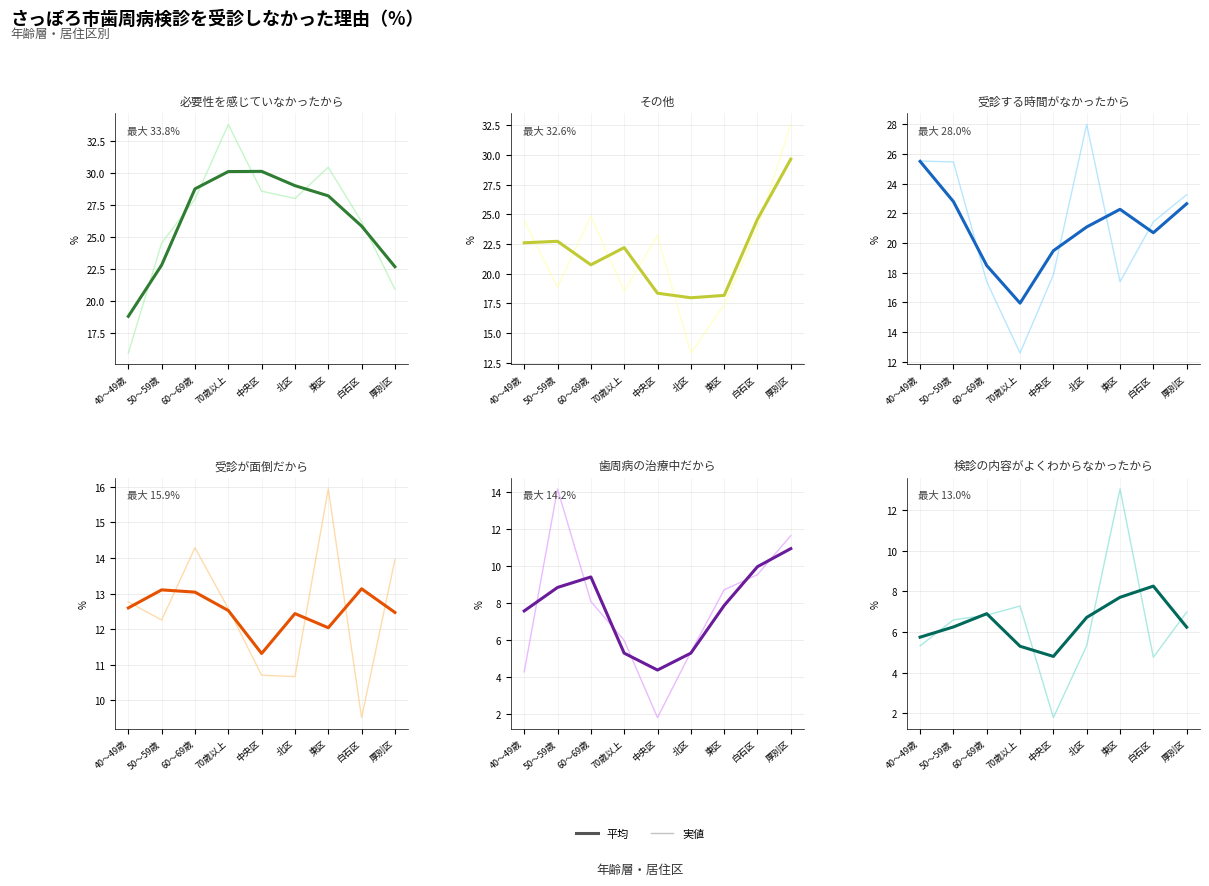

At which label does 受診が面倒だから reach its peak?

東区